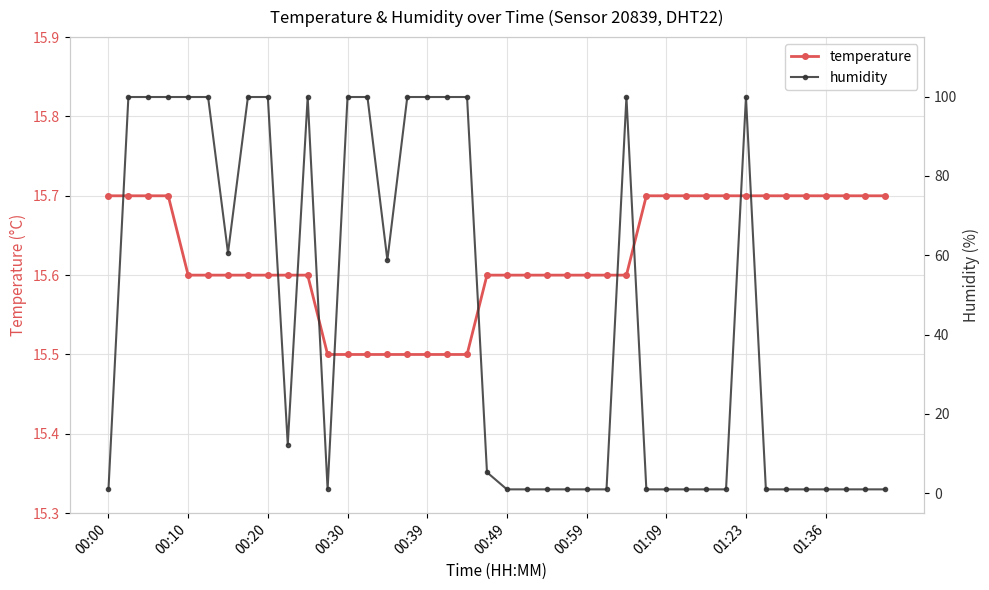

How many times do temperature and humidity cross each other?

10